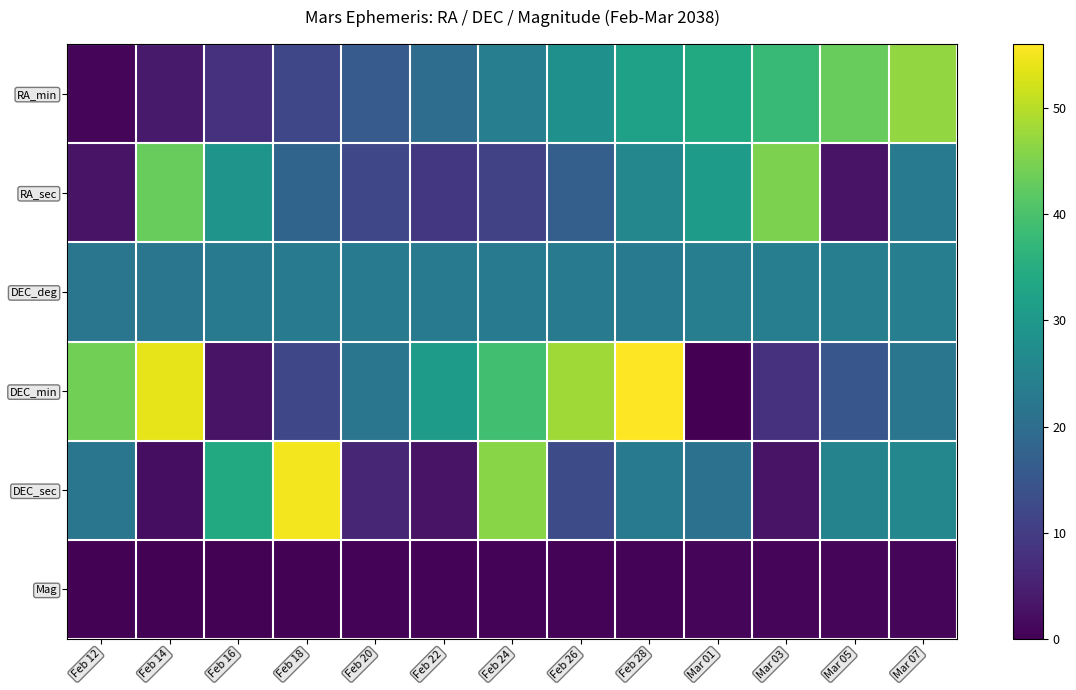

Which has a higher value, Feb 20 or Feb 12?

Feb 20